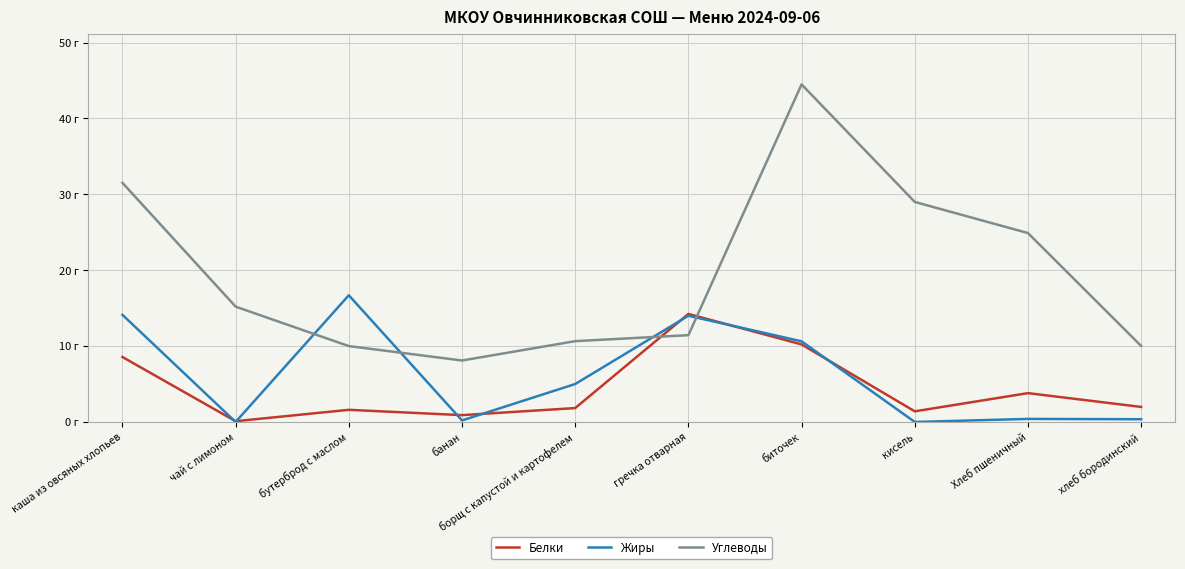

What is the difference between the maximum and second lowest values in the Жиры series?

16.7